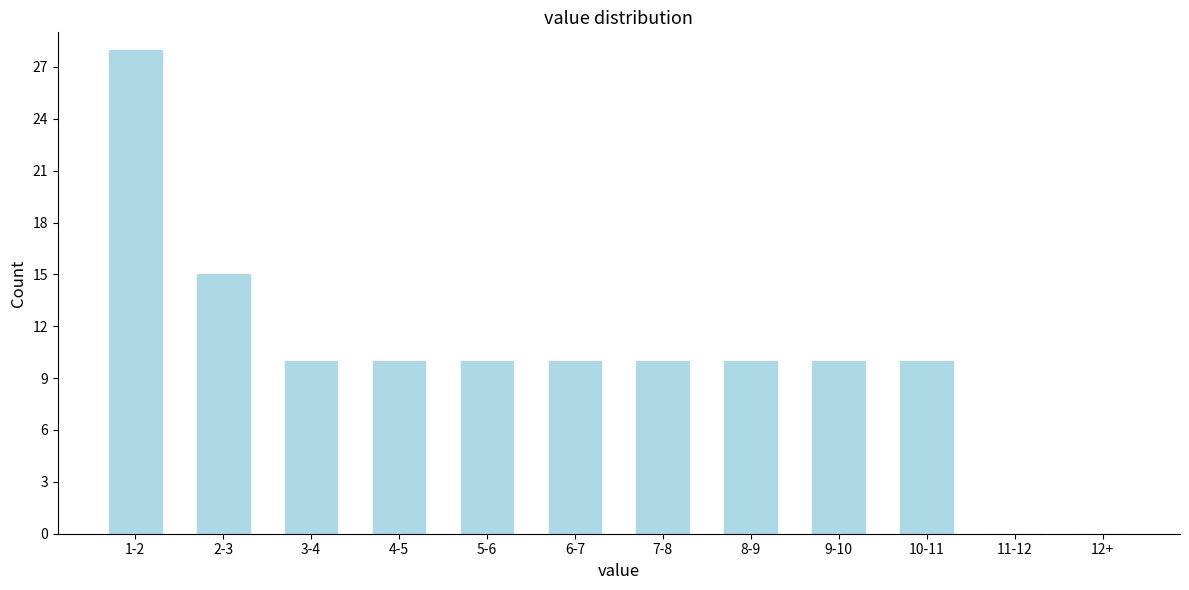

Reading left to right, transcribe all the data shown in this chart.

1-2=28	2-3=15	3-4=10	4-5=10	5-6=10	6-7=10	7-8=10	8-9=10	9-10=10	10-11=10	11-12=0	12+=0